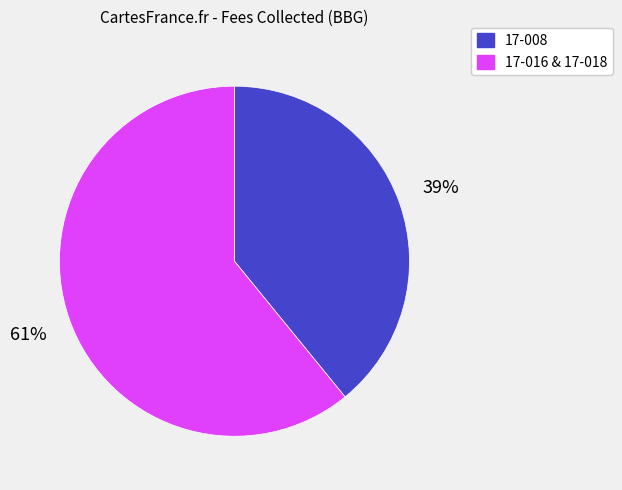

Does any single category account for the majority?

Yes